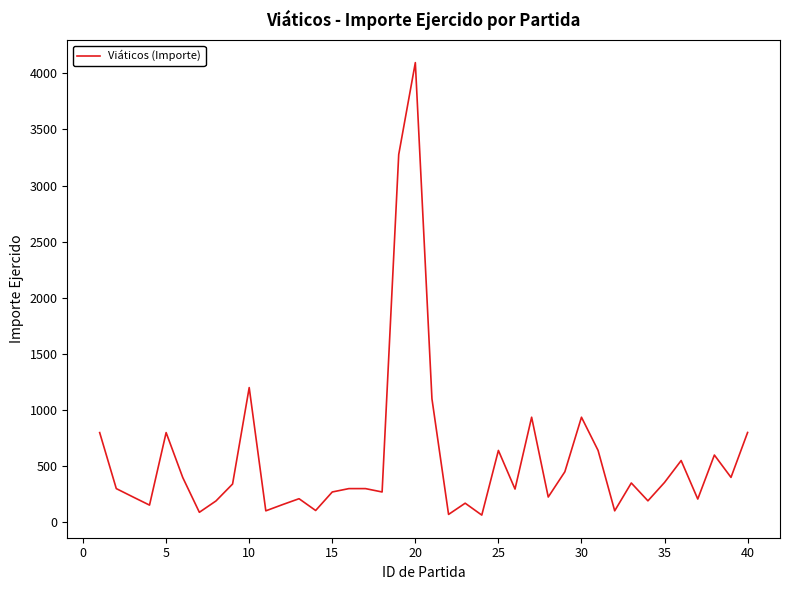

True or false: there are more than 1 points higher than both neighbors.

True